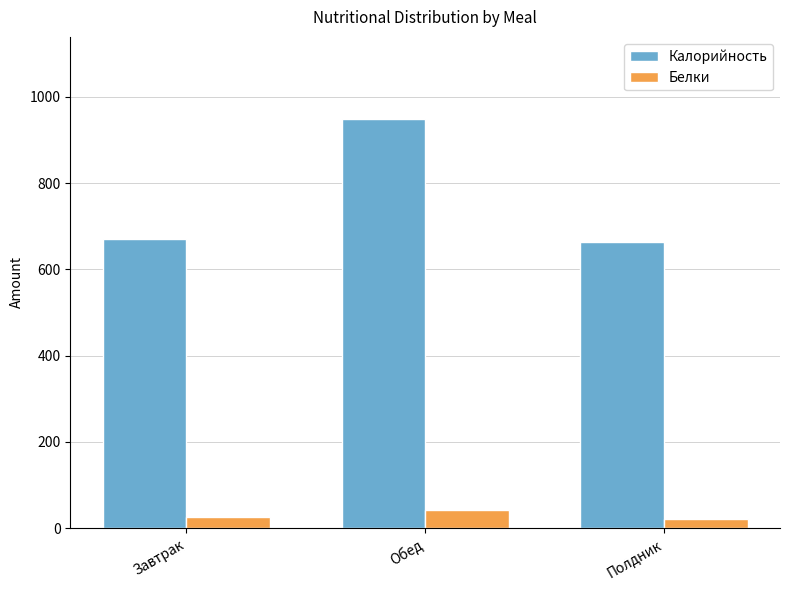

What is the sum of all Белки values?

88.6